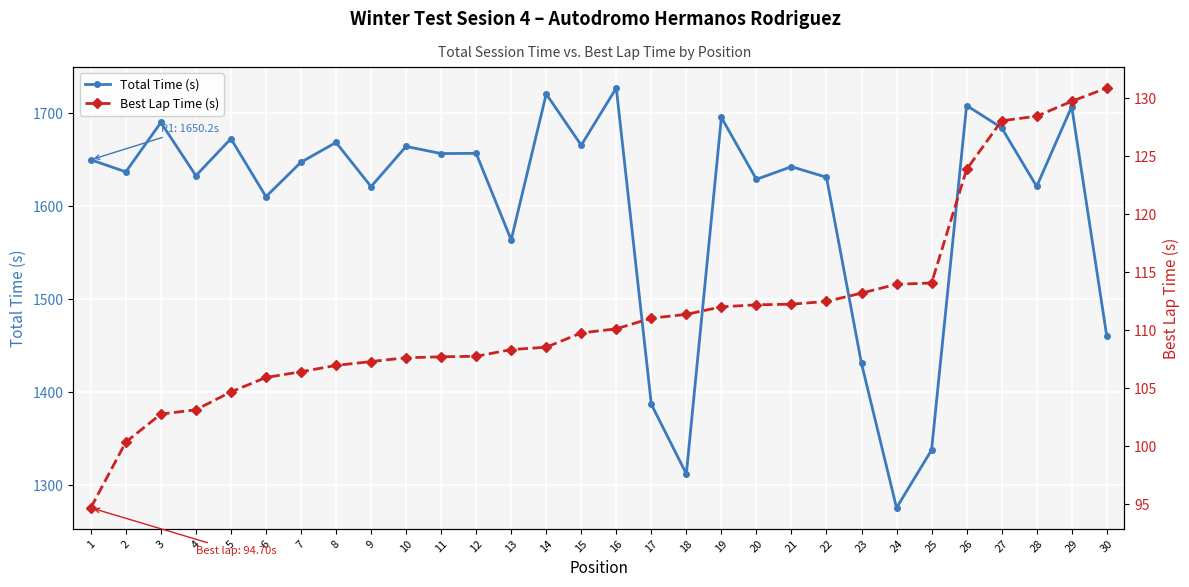

What is the difference between the Total Time (s) values at 27 and 5?

11.7